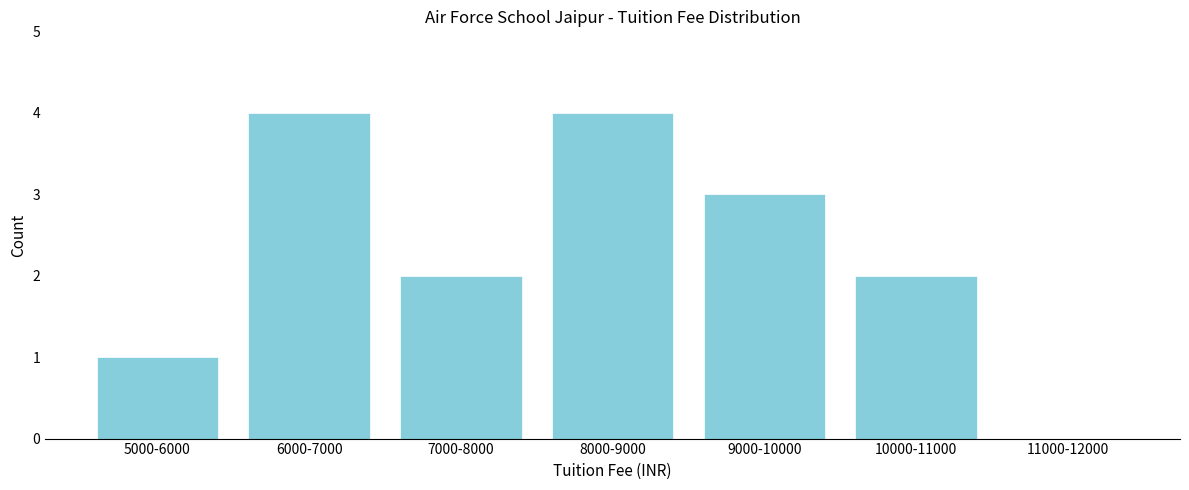

Reading right to left, extract all data points from this chart.

11000-12000=0	10000-11000=2	9000-10000=3	8000-9000=4	7000-8000=2	6000-7000=4	5000-6000=1